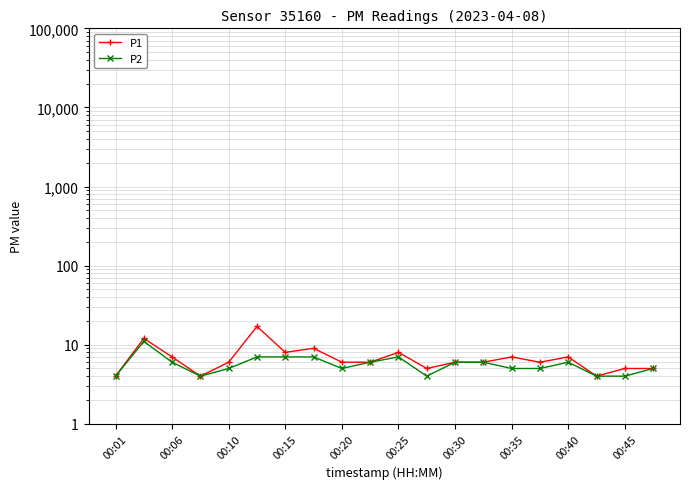

Which series has the largest total across all categories?

P1